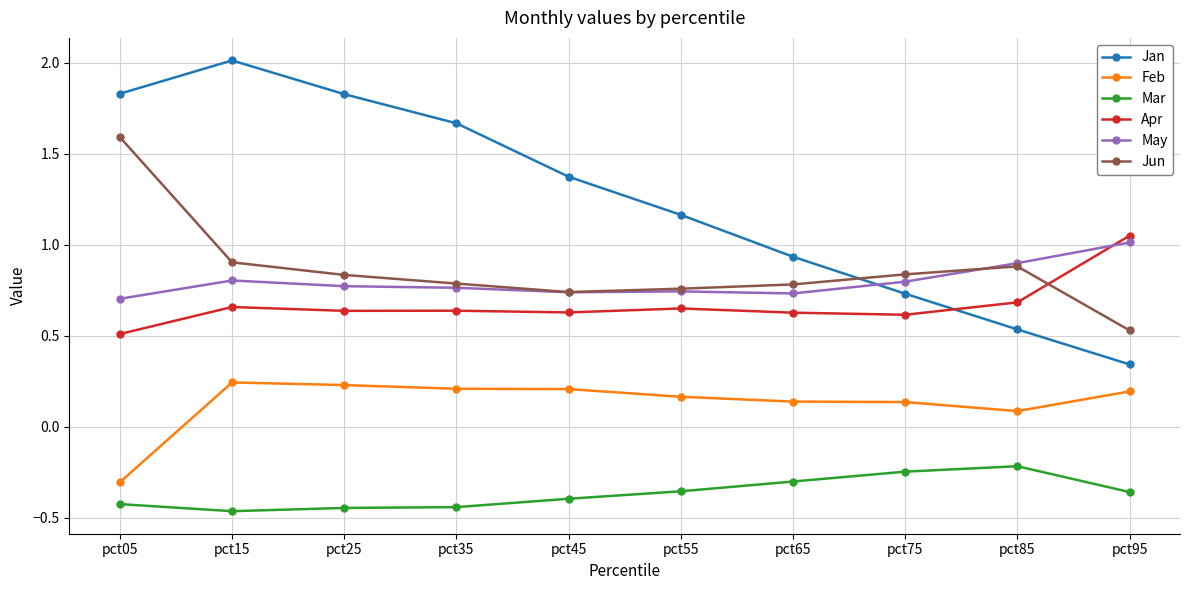

True or false: Mar has more than 0 interior local peaks.

True